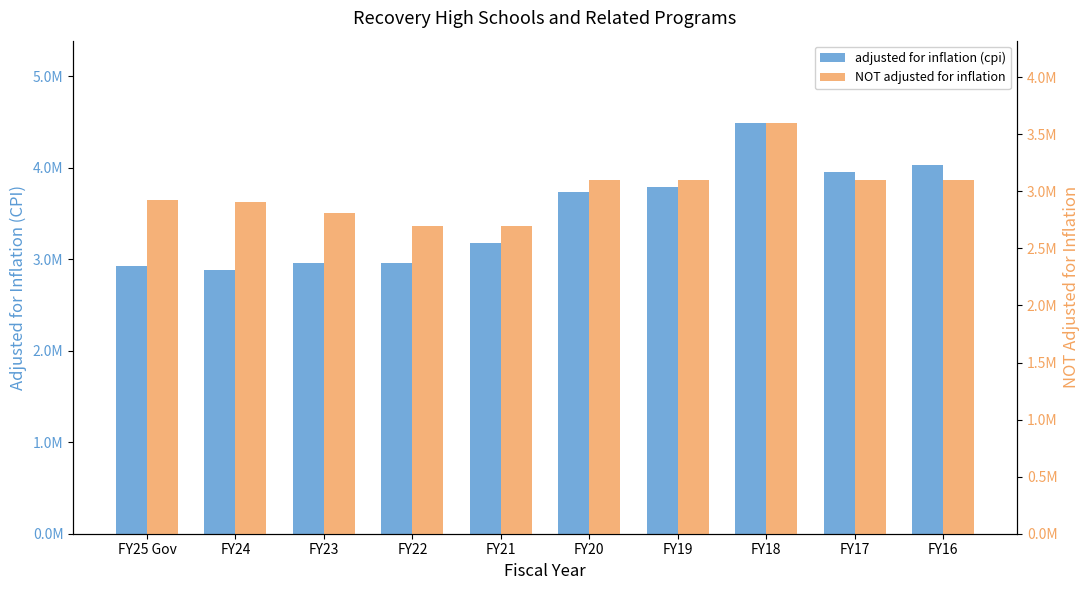

What is the sum of the adjusted for inflation (cpi) values at FY25 Gov and FY19?

6706902